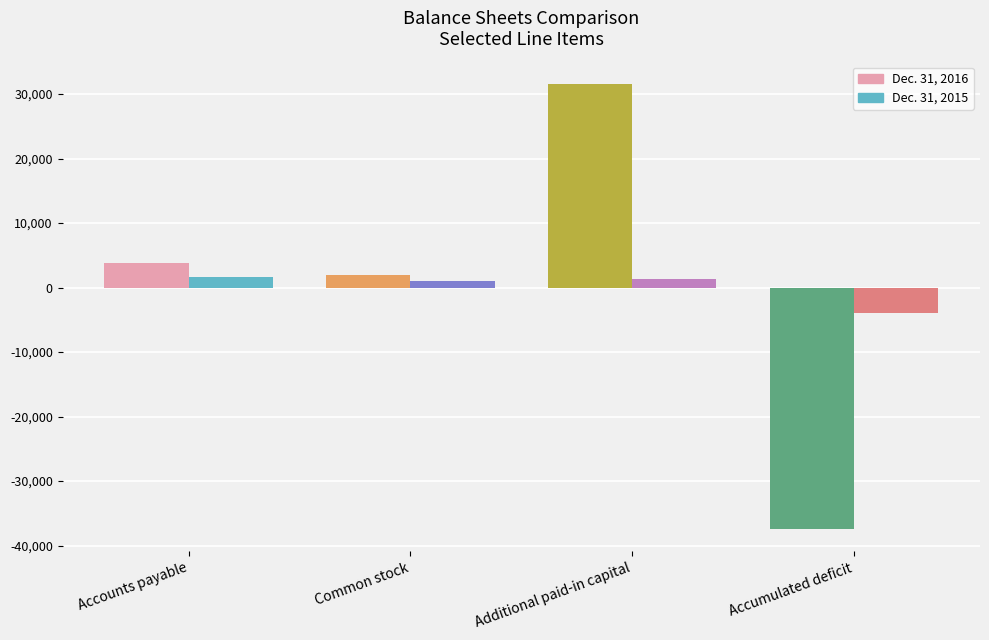

At which label does Dec. 31, 2015 first exceed 1250?

Accounts payable